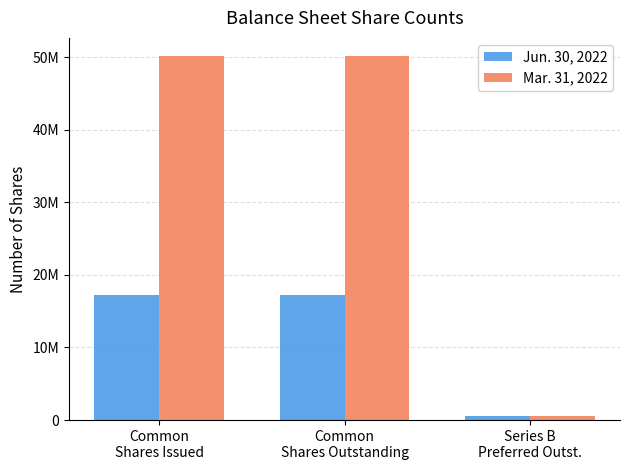

Read the Jun. 30, 2022 value at Common
Shares Outstanding.

17204180